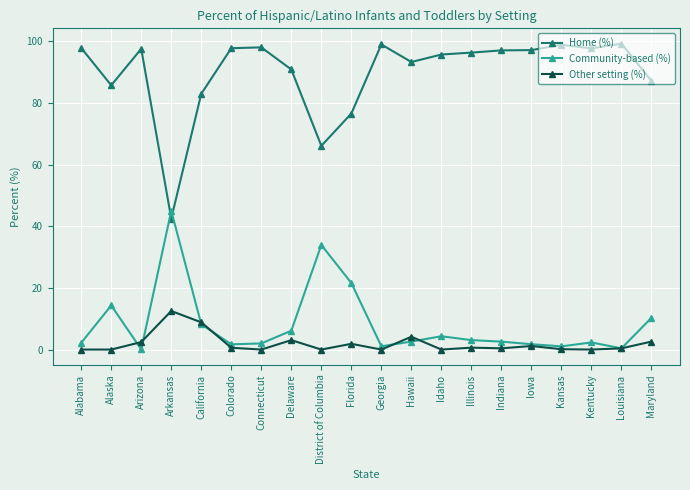

In Home (%), how many points are lower than both neighbors (excluding endpoints)?

5